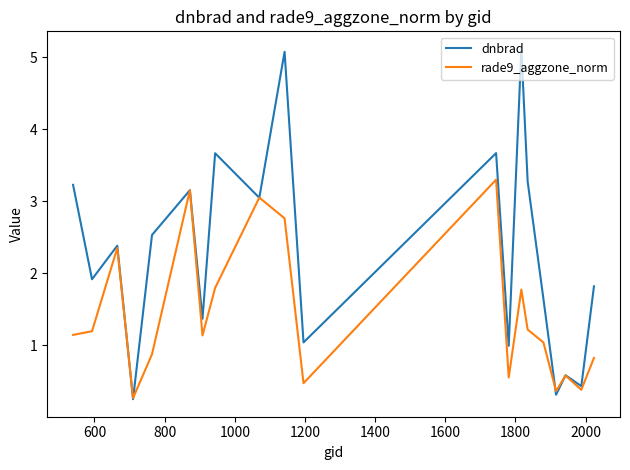

What is the maximum value shown in the chart?

5.1